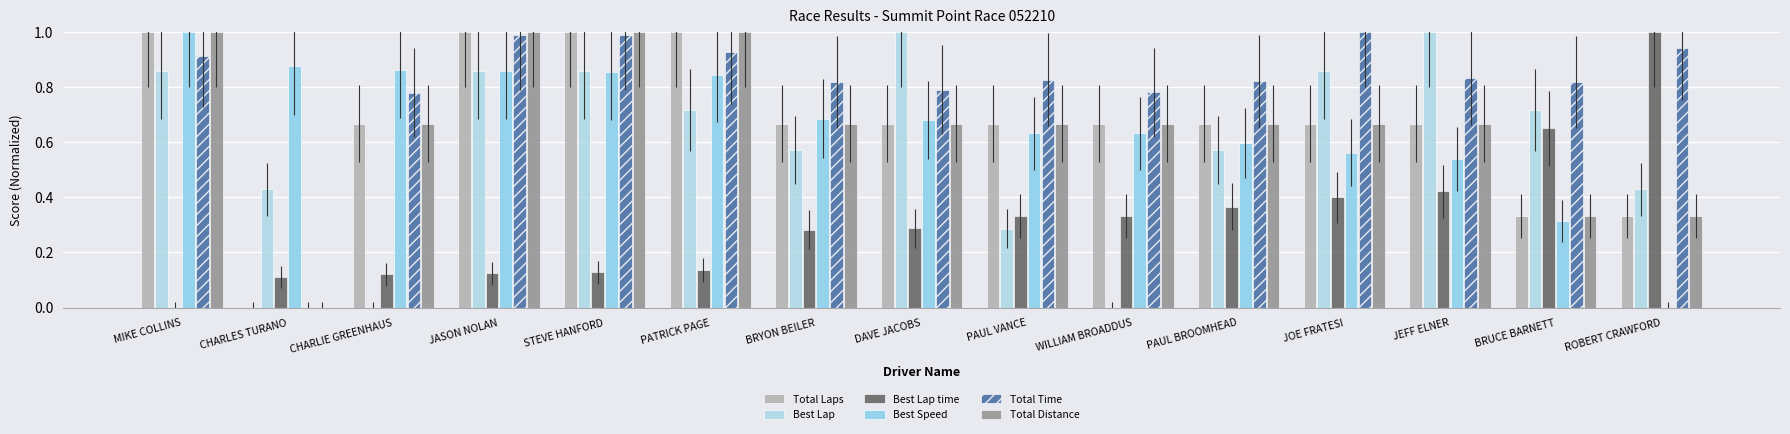

Rank the series by their maximum value, from highest to lowest.

Total Laps, Best Lap, Best Lap time, Best Speed, Total Time, Total Distance